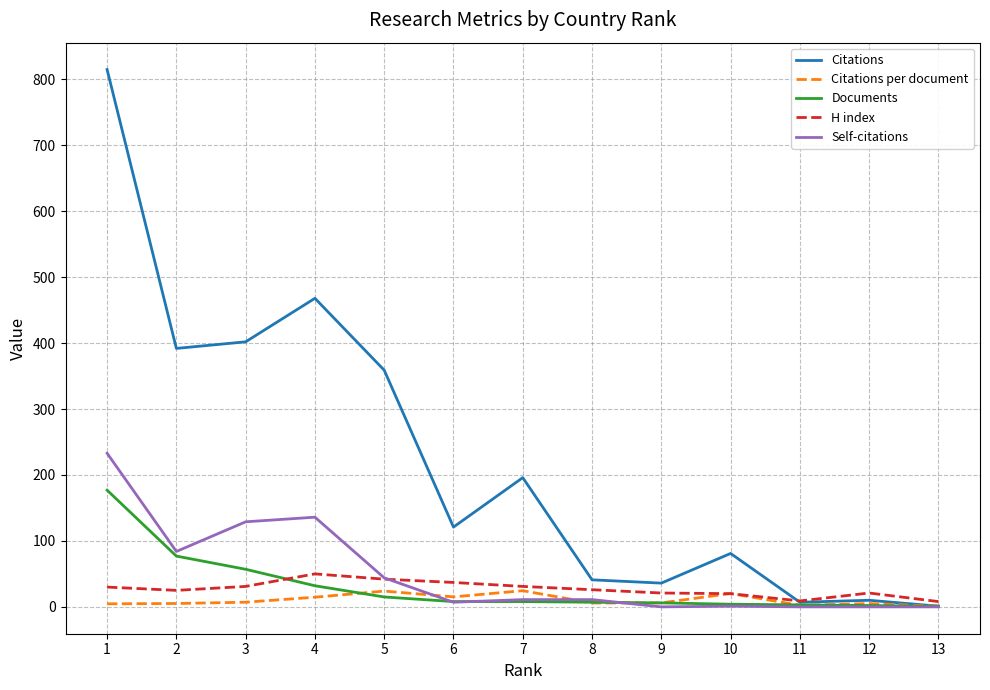

Where do Documents and Citations per document first cross each other?

4 and 5